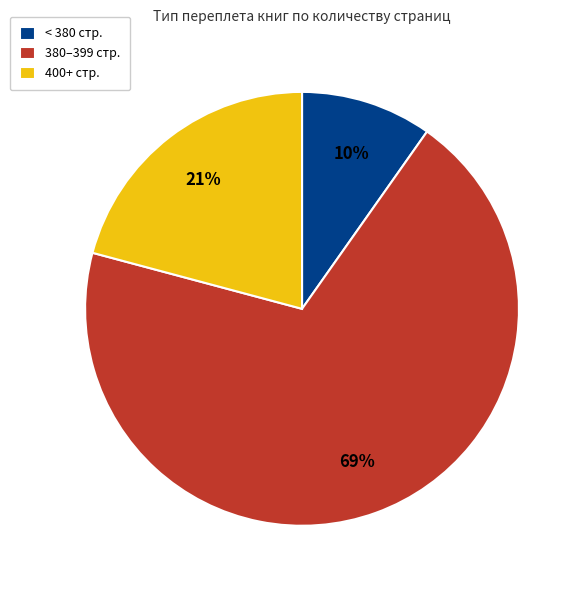

How many slices are in this pie chart?

3